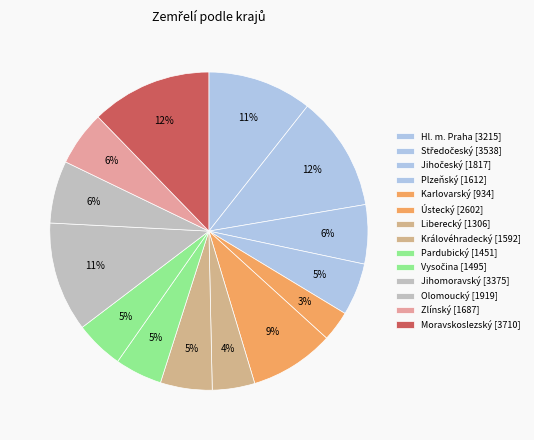

How many slices are in this pie chart?

14